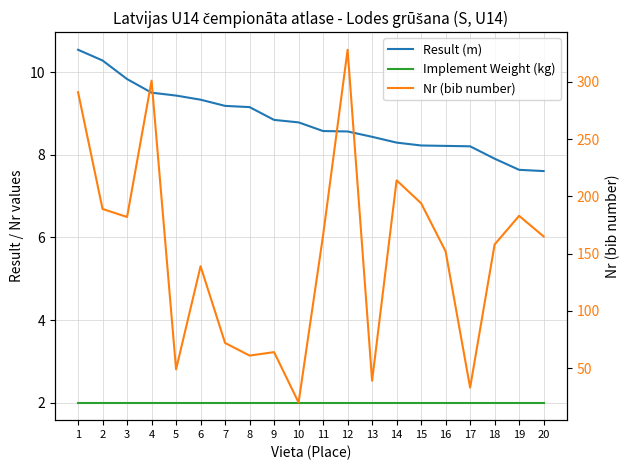

Does the chart have visible grid lines?

Yes